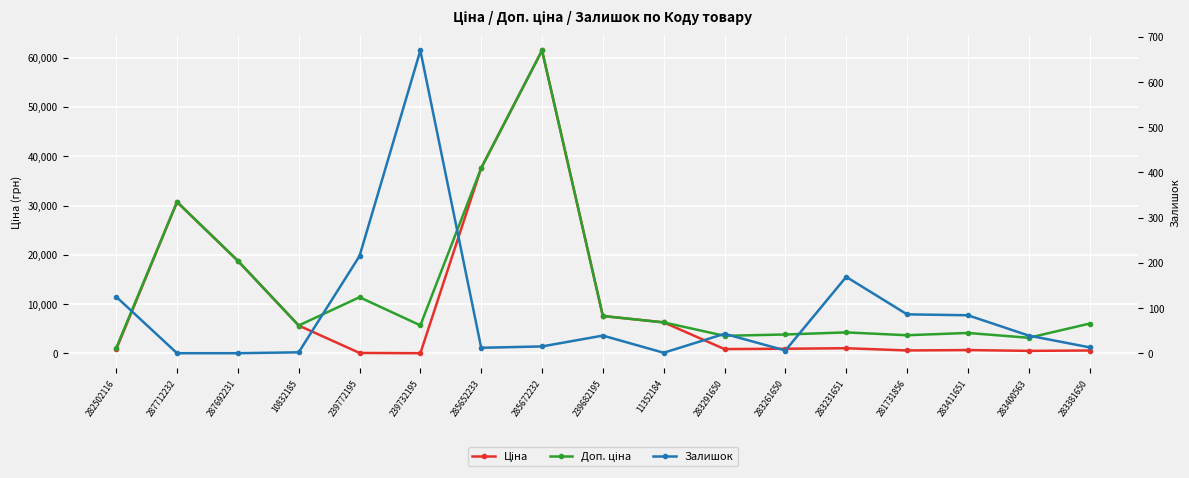

How many times do Залишок and Ціна cross each other?

2